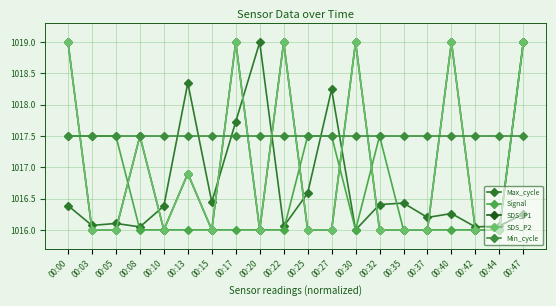

At 00:30, list the series in order from largest to smallest.

SDS_P1, SDS_P2, Min_cycle, Max_cycle, Signal